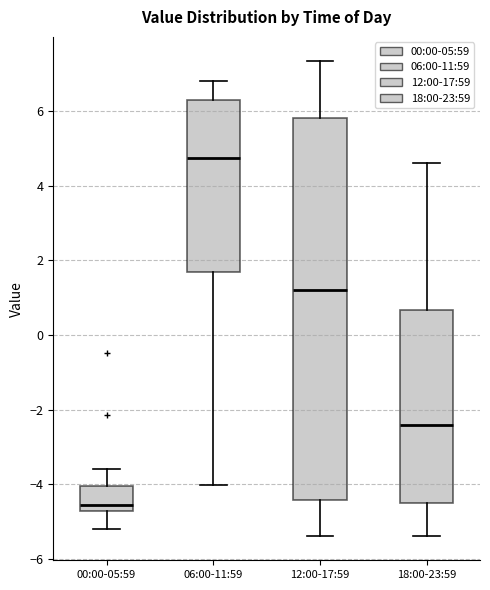

Where is the upper edge of the box for 12:00-17:59 on the y-axis? The values are not printed on the chart, so give them approximately, as read against the axis.

5.8